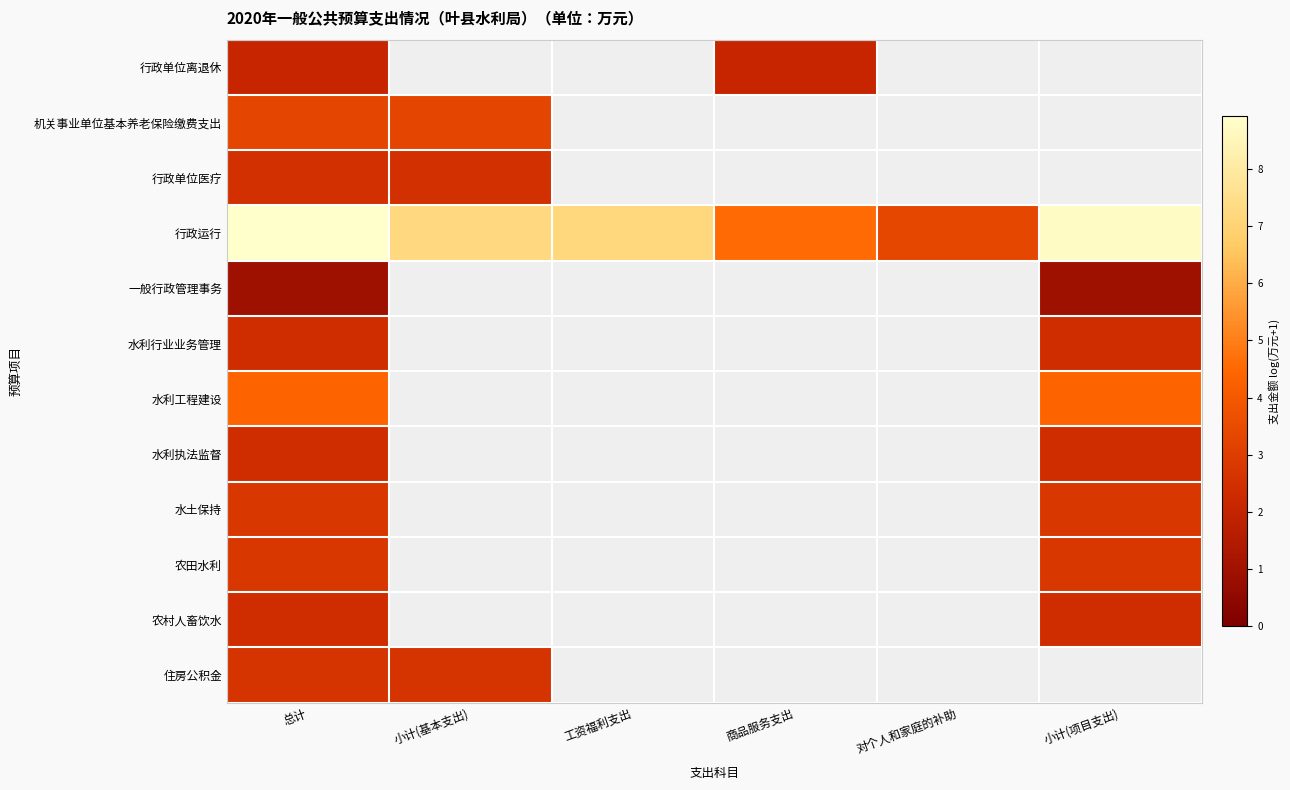

What is the smallest value displayed?

0.9